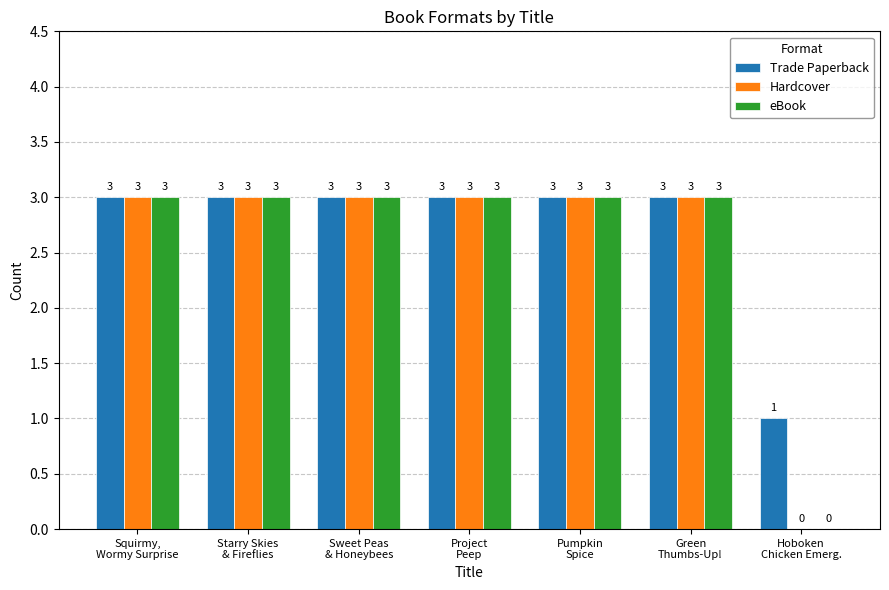

How many eBook values are between 3 and 4?

6